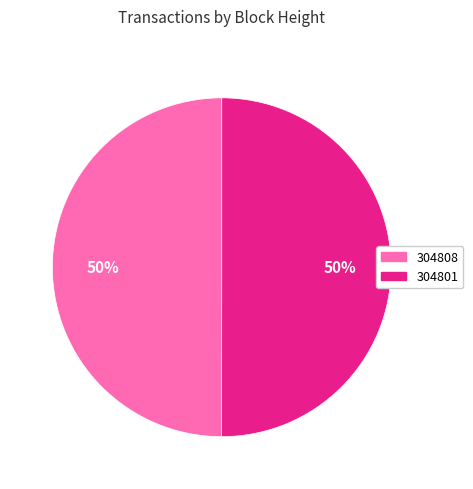

To the nearest percent, what is the average slice percentage?

50%